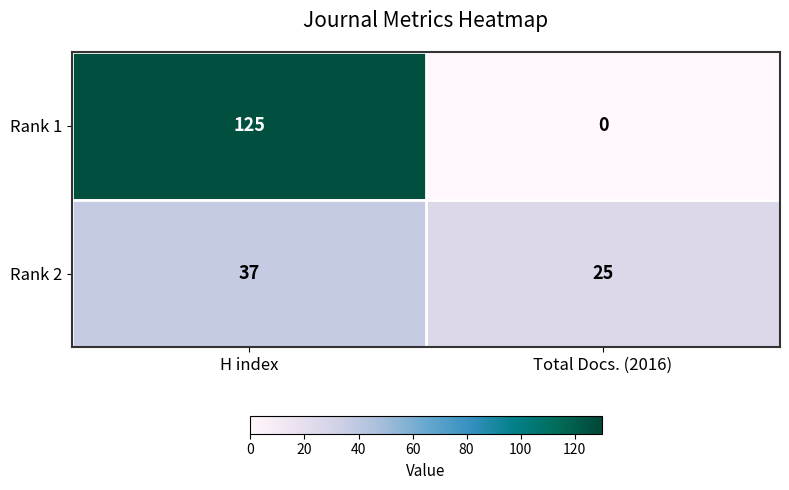

What is the total value across all series at H index?

162